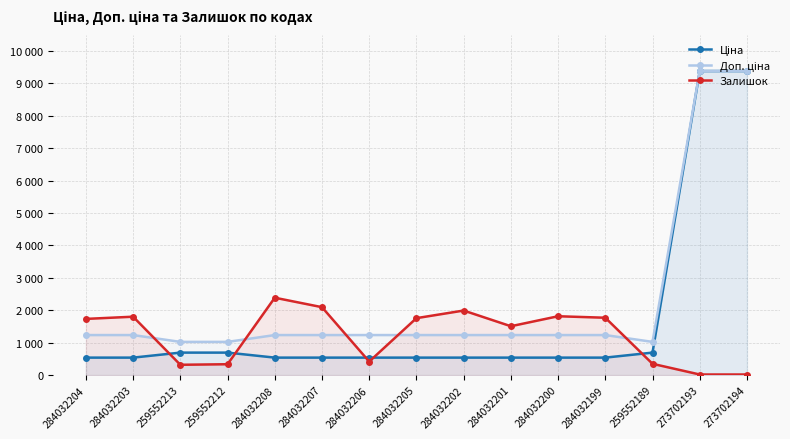

The value of Залишок at 284032202 is 626.2. True or false?

False